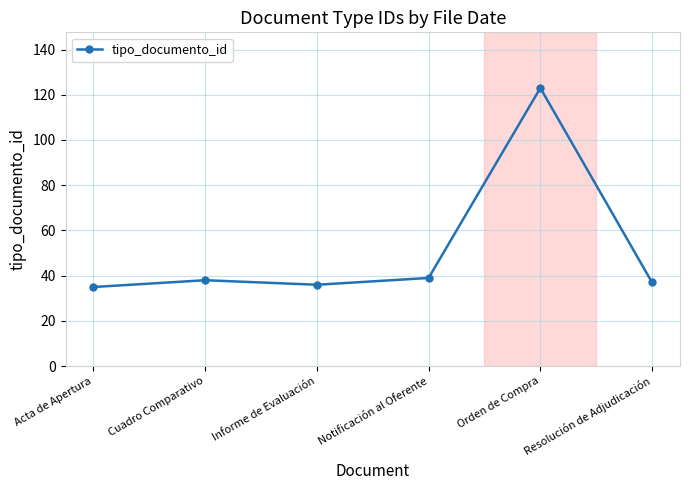

What is the sum of all values?

308